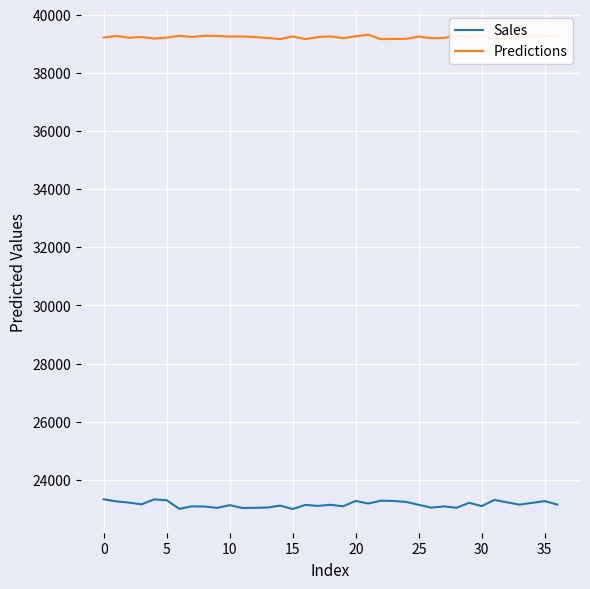

What is the maximum value shown in the chart?

39319